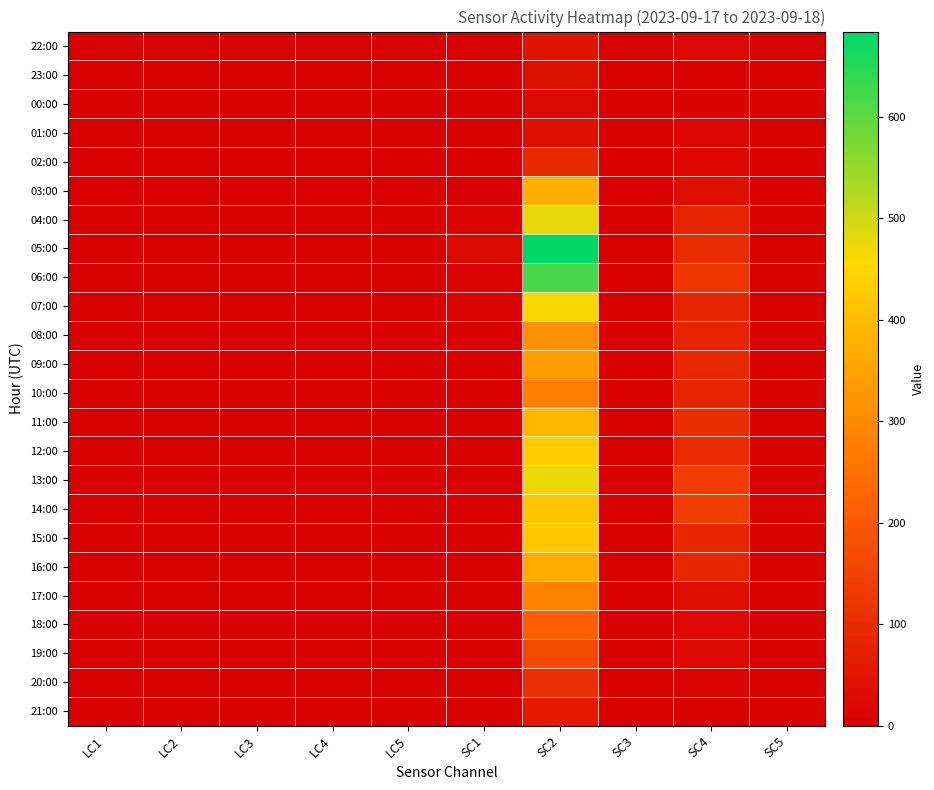

Reading left to right, list all the values displayed in this chart.

22:00: LC1=0	LC2=0	LC3=0	LC4=0	LC5=1	SC1=1	SC2=46	SC3=0	SC4=17	SC5=0
23:00: LC1=0	LC2=0	LC3=0	LC4=0	LC5=0	SC1=0	SC2=37	SC3=0	SC4=8	SC5=0
00:00: LC1=0	LC2=1	LC3=0	LC4=0	LC5=0	SC1=0	SC2=24	SC3=0	SC4=10	SC5=0
01:00: LC1=0	LC2=0	LC3=0	LC4=0	LC5=0	SC1=0	SC2=38	SC3=0	SC4=15	SC5=0
02:00: LC1=0	LC2=0	LC3=0	LC4=0	LC5=0	SC1=2	SC2=96	SC3=1	SC4=15	SC5=0
03:00: LC1=1	LC2=1	LC3=0	LC4=0	LC5=0	SC1=2	SC2=377	SC3=0	SC4=34	SC5=3
04:00: LC1=1	LC2=0	LC3=0	LC4=1	LC5=1	SC1=11	SC2=478	SC3=0	SC4=85	SC5=3
05:00: LC1=0	LC2=1	LC3=0	LC4=0	LC5=2	SC1=24	SC2=684	SC3=1	SC4=99	SC5=4
06:00: LC1=0	LC2=1	LC3=0	LC4=0	LC5=0	SC1=13	SC2=619	SC3=0	SC4=121	SC5=1
07:00: LC1=0	LC2=1	LC3=0	LC4=0	LC5=0	SC1=12	SC2=461	SC3=0	SC4=82	SC5=0
08:00: LC1=0	LC2=0	LC3=0	LC4=0	LC5=0	SC1=2	SC2=313	SC3=0	SC4=83	SC5=0
09:00: LC1=0	LC2=1	LC3=0	LC4=0	LC5=0	SC1=3	SC2=341	SC3=1	SC4=89	SC5=3
10:00: LC1=0	LC2=0	LC3=0	LC4=0	LC5=0	SC1=1	SC2=278	SC3=1	SC4=83	SC5=2
11:00: LC1=0	LC2=1	LC3=0	LC4=0	LC5=0	SC1=0	SC2=388	SC3=4	SC4=104	SC5=5
12:00: LC1=0	LC2=0	LC3=0	LC4=0	LC5=0	SC1=0	SC2=431	SC3=0	SC4=97	SC5=3
13:00: LC1=0	LC2=0	LC3=0	LC4=0	LC5=0	SC1=1	SC2=474	SC3=2	SC4=136	SC5=2
14:00: LC1=0	LC2=2	LC3=0	LC4=0	LC5=0	SC1=0	SC2=414	SC3=0	SC4=137	SC5=9
15:00: LC1=0	LC2=0	LC3=0	LC4=0	LC5=1	SC1=1	SC2=427	SC3=1	SC4=86	SC5=3
16:00: LC1=0	LC2=0	LC3=0	LC4=0	LC5=0	SC1=3	SC2=369	SC3=0	SC4=88	SC5=1
17:00: LC1=0	LC2=1	LC3=0	LC4=0	LC5=0	SC1=0	SC2=286	SC3=0	SC4=37	SC5=0
18:00: LC1=0	LC2=0	LC3=0	LC4=0	LC5=0	SC1=0	SC2=213	SC3=0	SC4=17	SC5=0
19:00: LC1=0	LC2=0	LC3=0	LC4=0	LC5=0	SC1=2	SC2=166	SC3=0	SC4=22	SC5=0
20:00: LC1=0	LC2=0	LC3=0	LC4=0	LC5=0	SC1=1	SC2=109	SC3=0	SC4=13	SC5=0
21:00: LC1=0	LC2=1	LC3=0	LC4=0	LC5=0	SC1=0	SC2=59	SC3=0	SC4=5	SC5=0